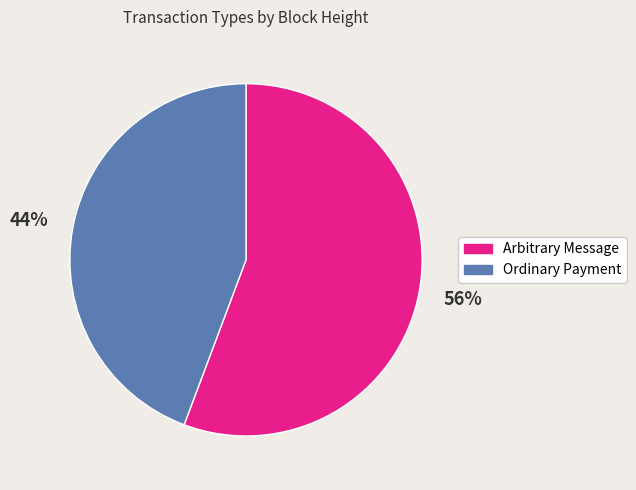

Does any single category account for the majority?

Yes